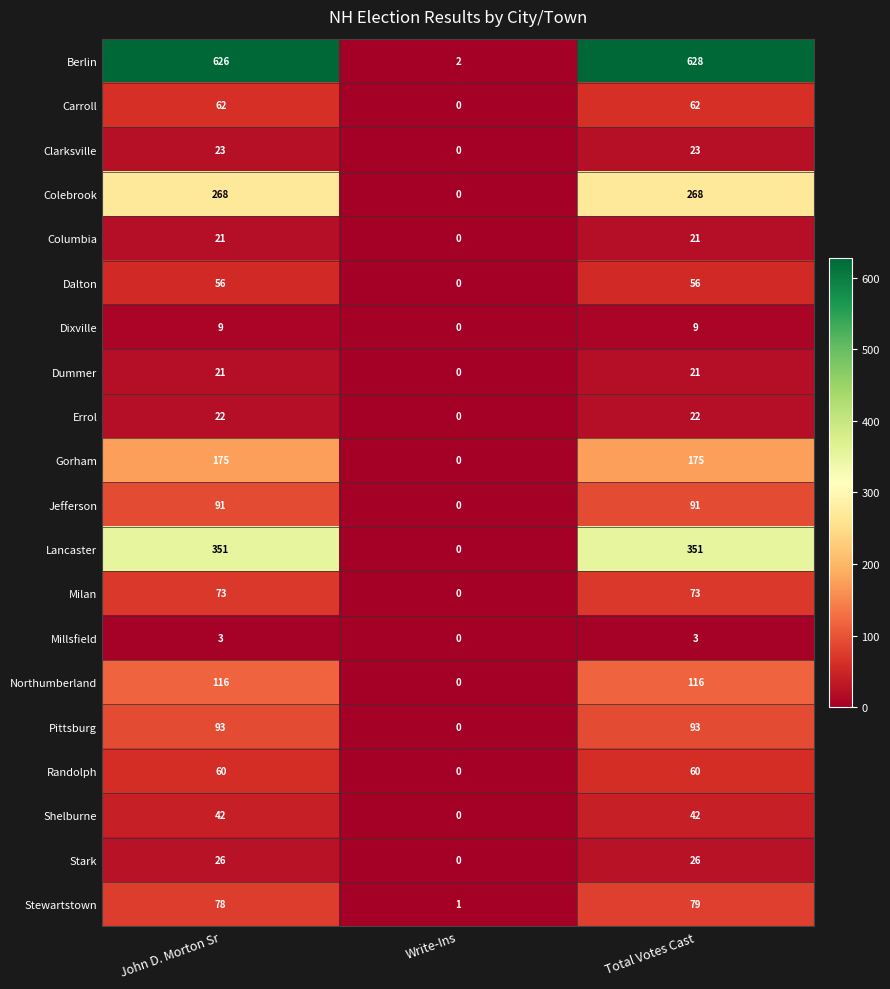

What is the difference between the highest and lowest values at Write-Ins?

2